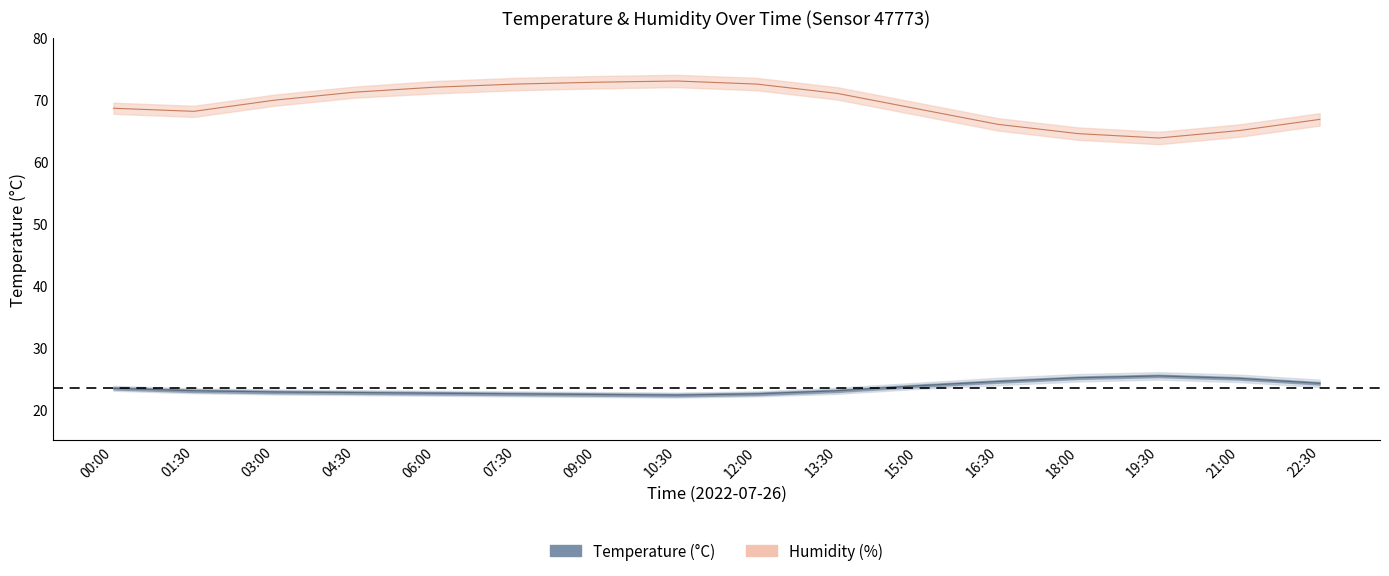

What is the label of the 9th point from the right?

10:30